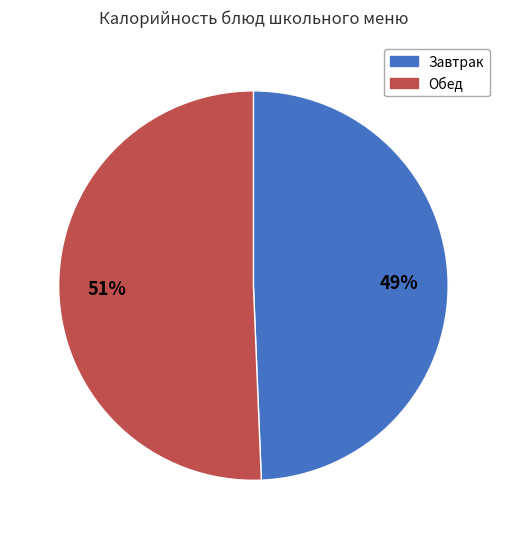

Is there a majority slice in this chart?

Yes